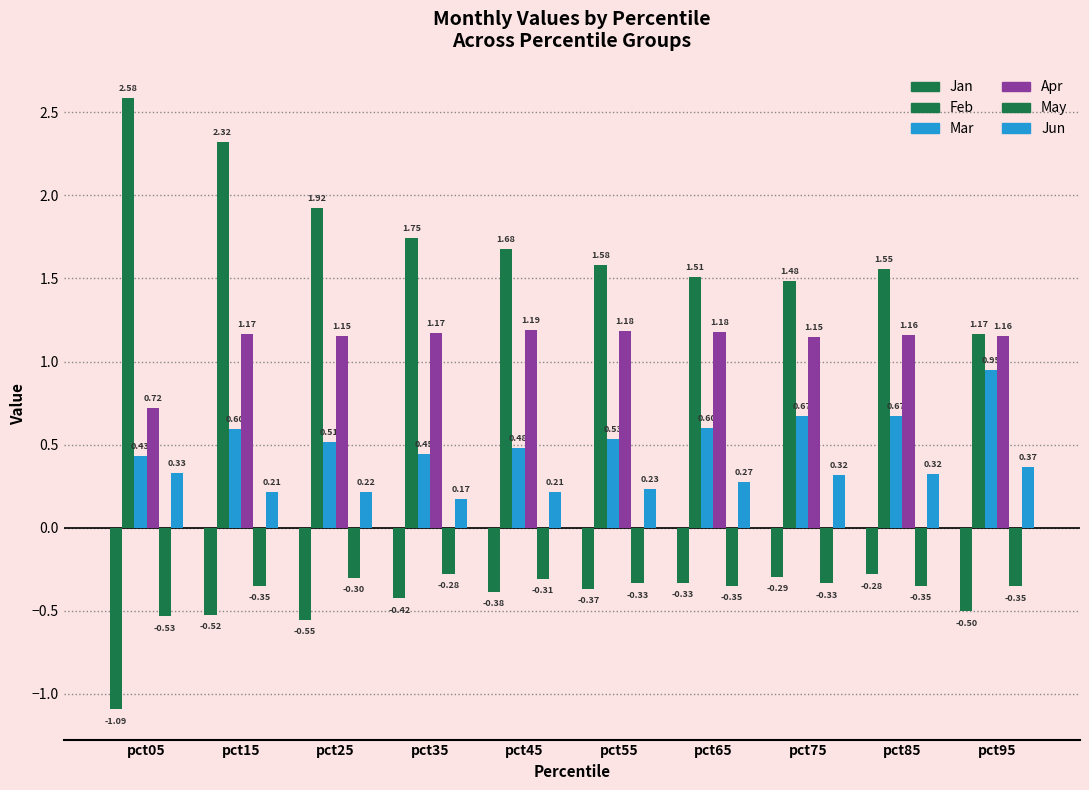

Rank the series at pct75 from highest to lowest value.

Feb, Apr, Mar, Jun, Jan, May